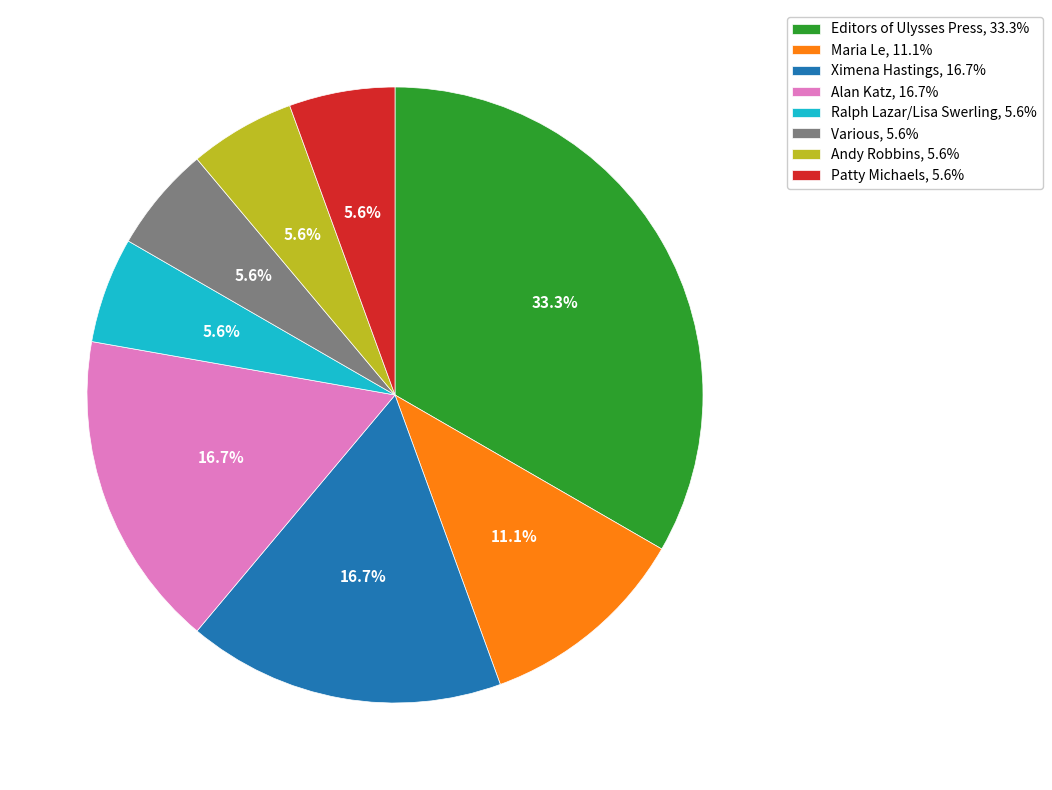

Is there a majority slice in this chart?

No